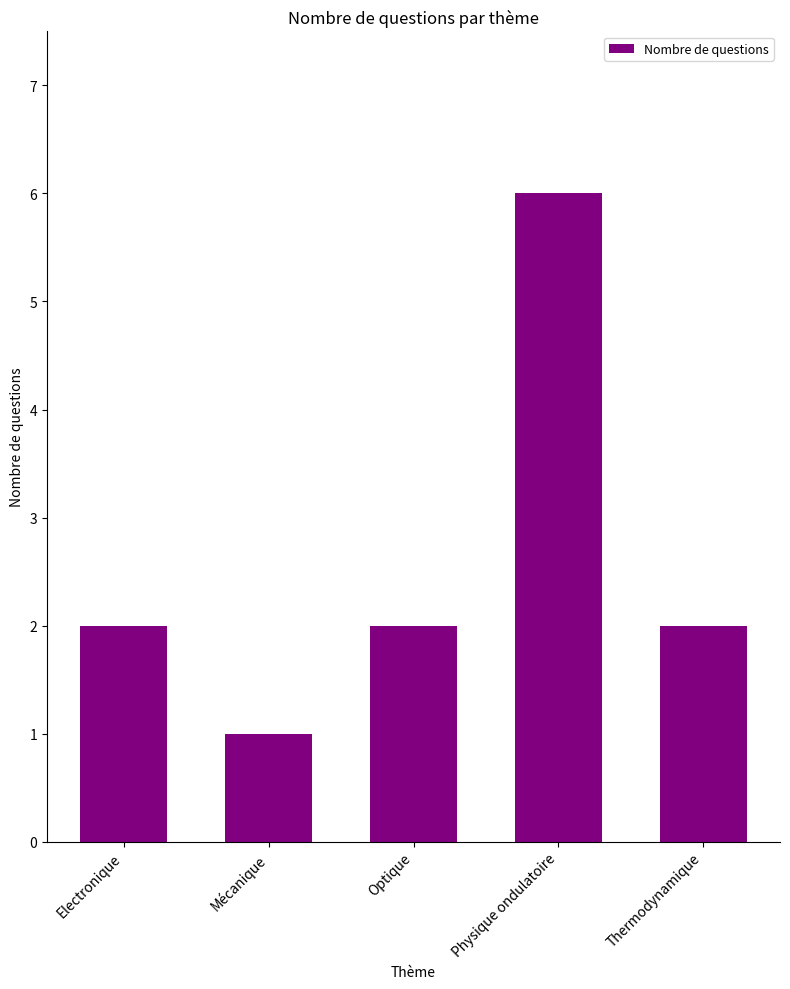

The value at Mécanique is 1. True or false?

True